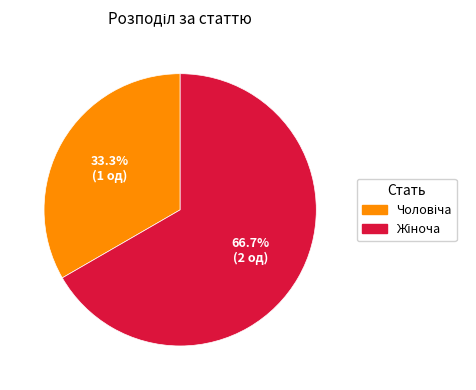

Is there a majority slice in this chart?

Yes